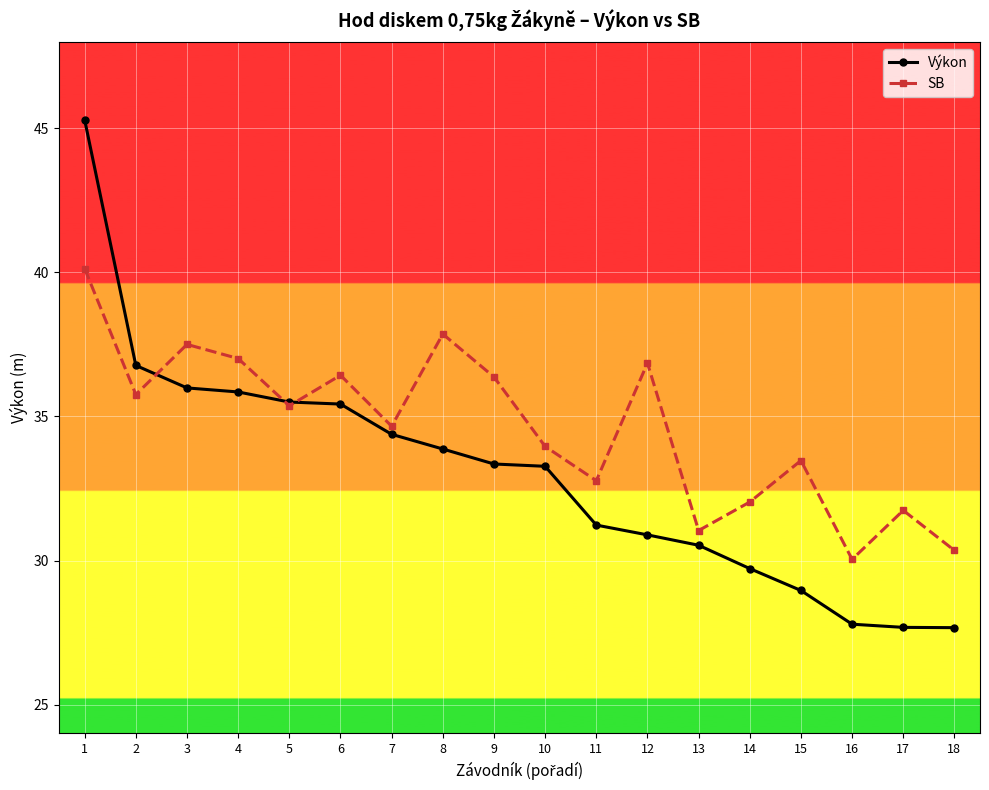

What is the value of the SB point at the 6th from the left?

36.4